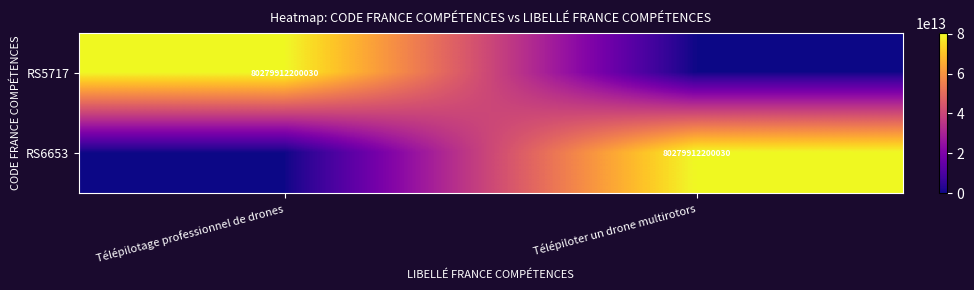

True or false: RS5717 has a value of 115140570667936 at Télépilotage professionnel de drones.

False